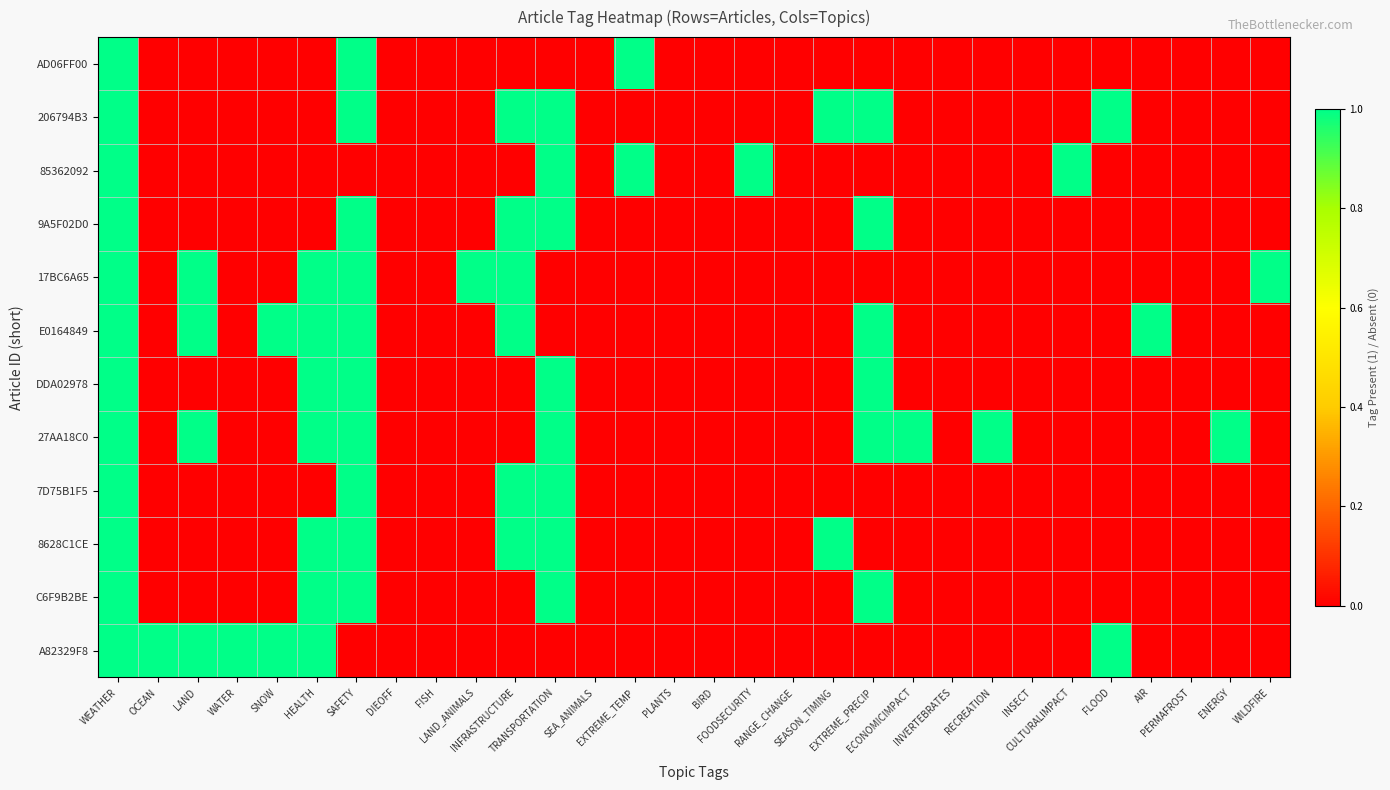

Rank the series by their maximum value, from highest to lowest.

AD06FF00, 206794B3, 85362092, 9A5F02D0, 17BC6A65, E0164849, DDA02978, 27AA18C0, 7D75B1F5, 8628C1CE, C6F9B2BE, A82329F8